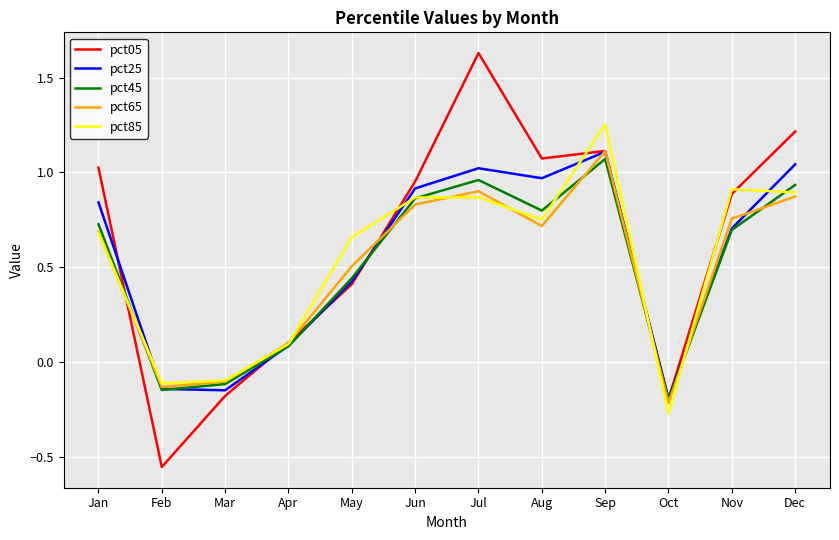

What are all the series names shown in the legend?

pct05, pct25, pct45, pct65, pct85